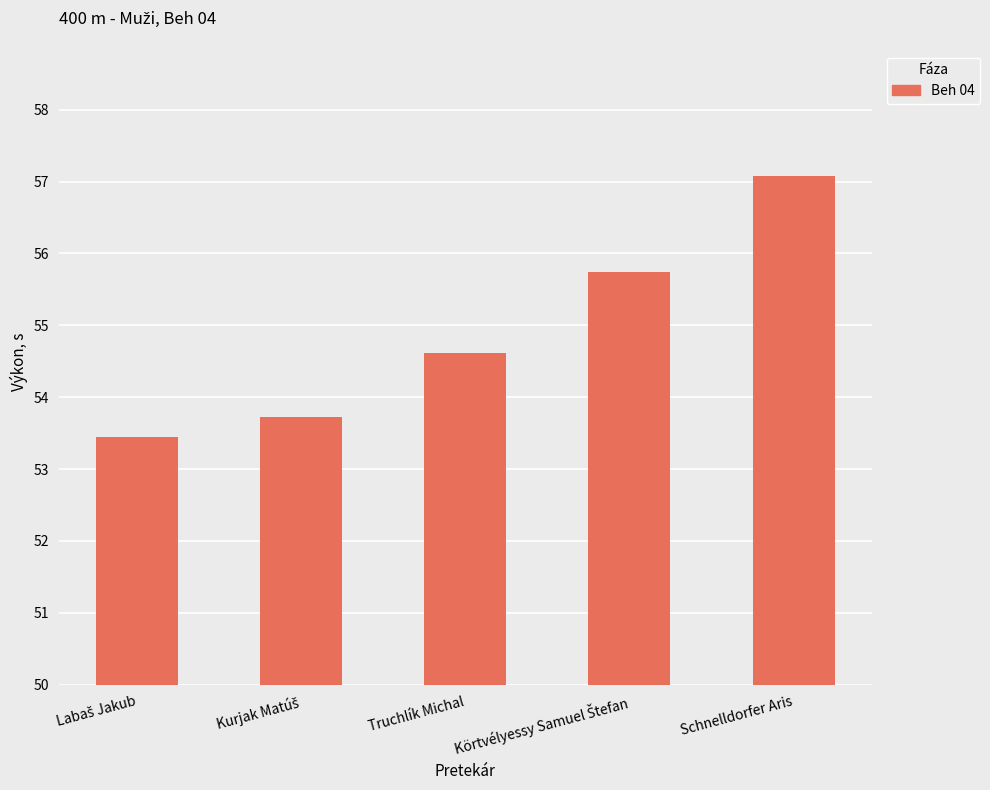

How many data points are above 54?

3